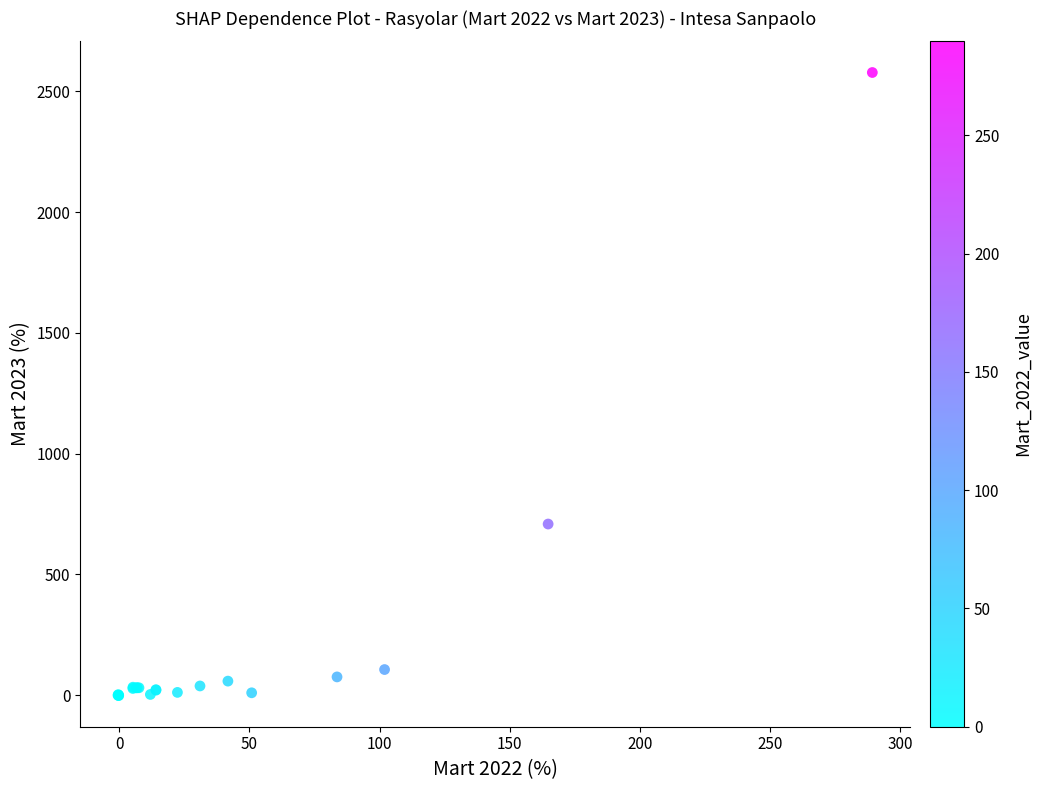

What Y value in the scatter plot is closest to 1288?

708.9